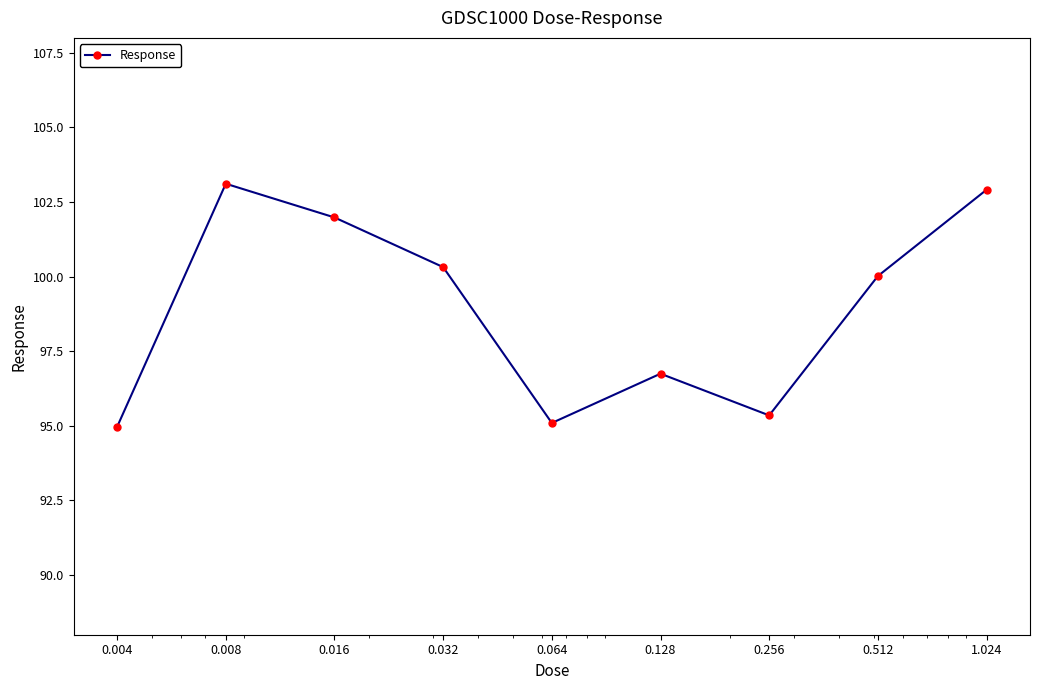

How many interior local valleys (lower than both neighbors) does the data have?

2